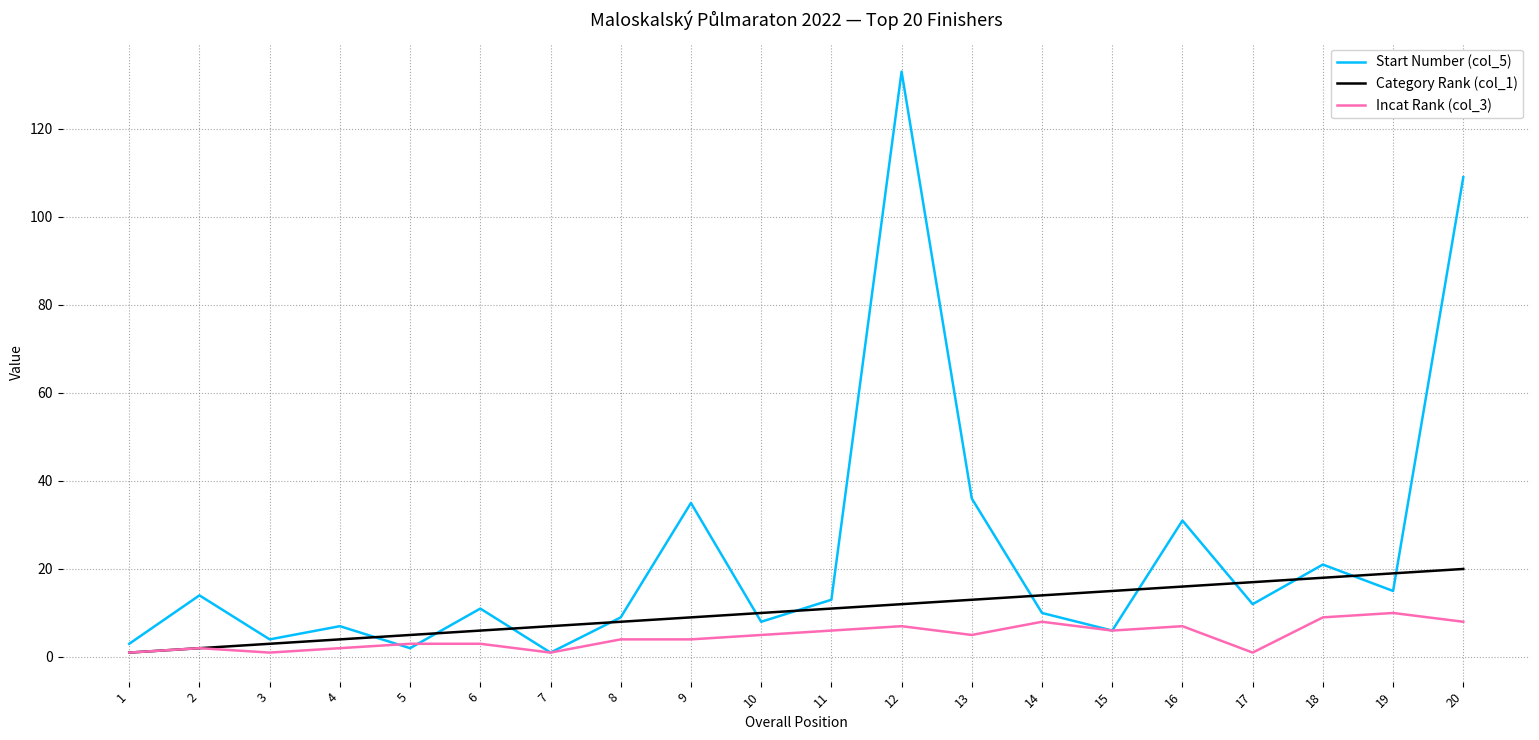

Between 4 and 11, which series saw the biggest shift?

Category Rank (col_1)